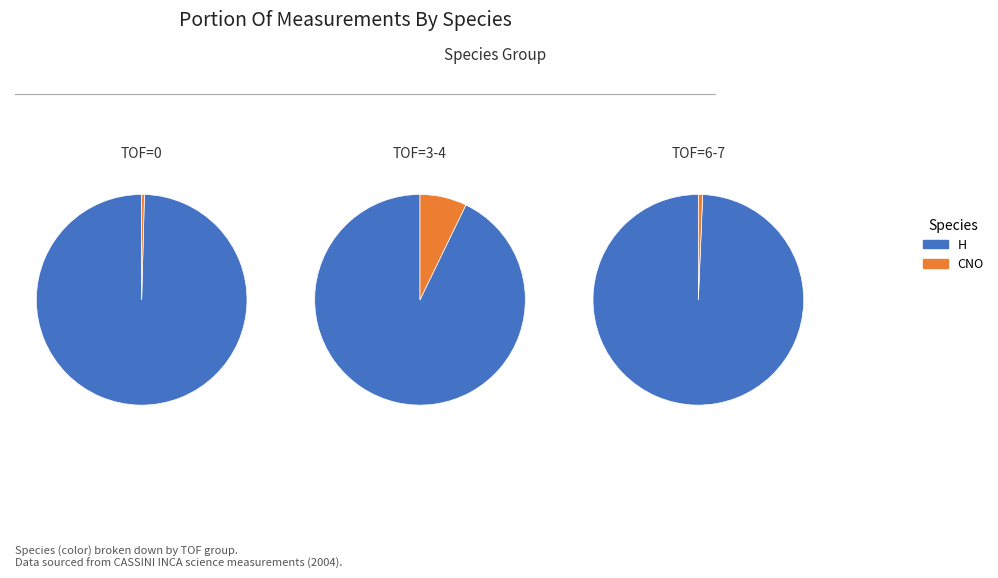

To the nearest percent, what is the combined percentage of H and CNO?

100%